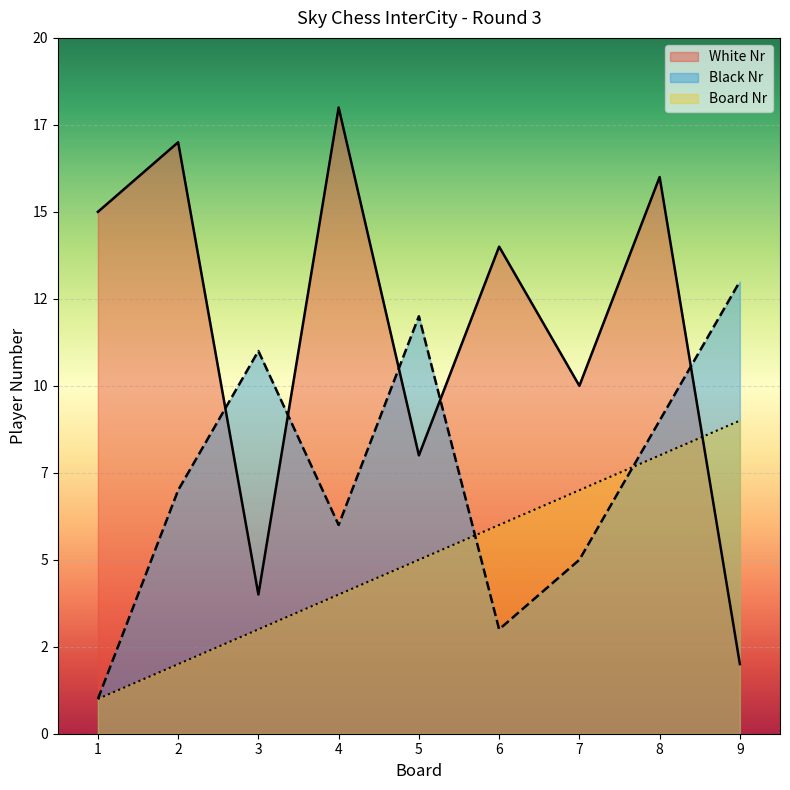

Where is White Nr nearest to the value 10?

7